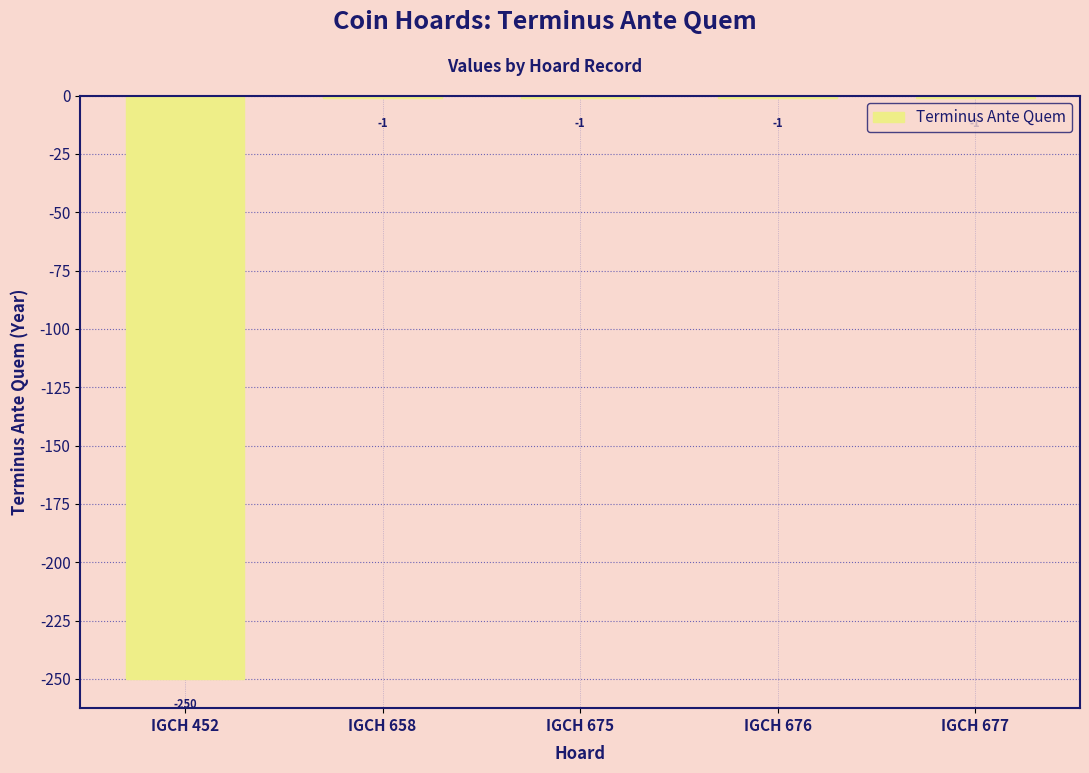

What value does the data have at IGCH 452?

-250